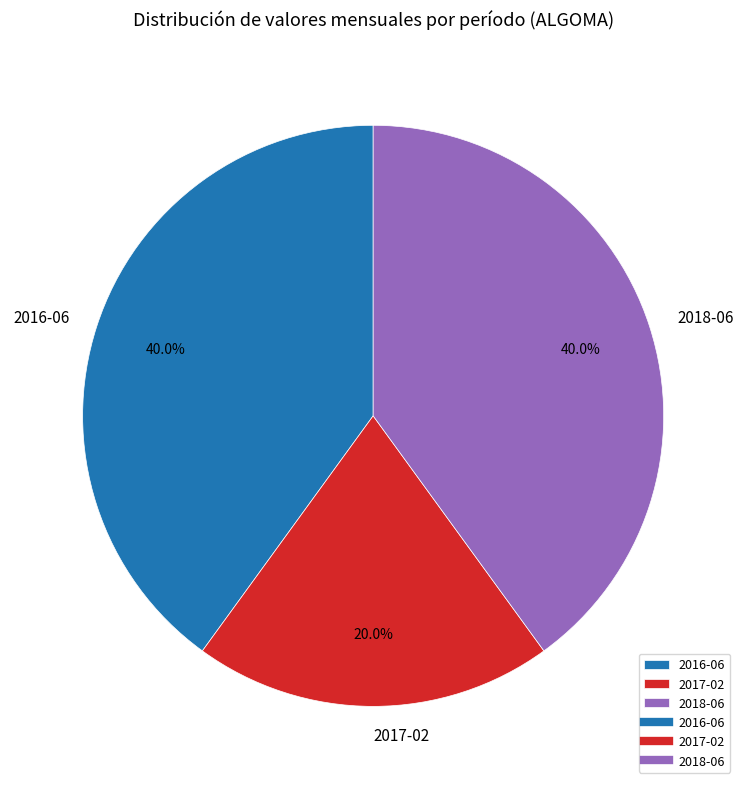

Which slice is the smallest?

2017-02